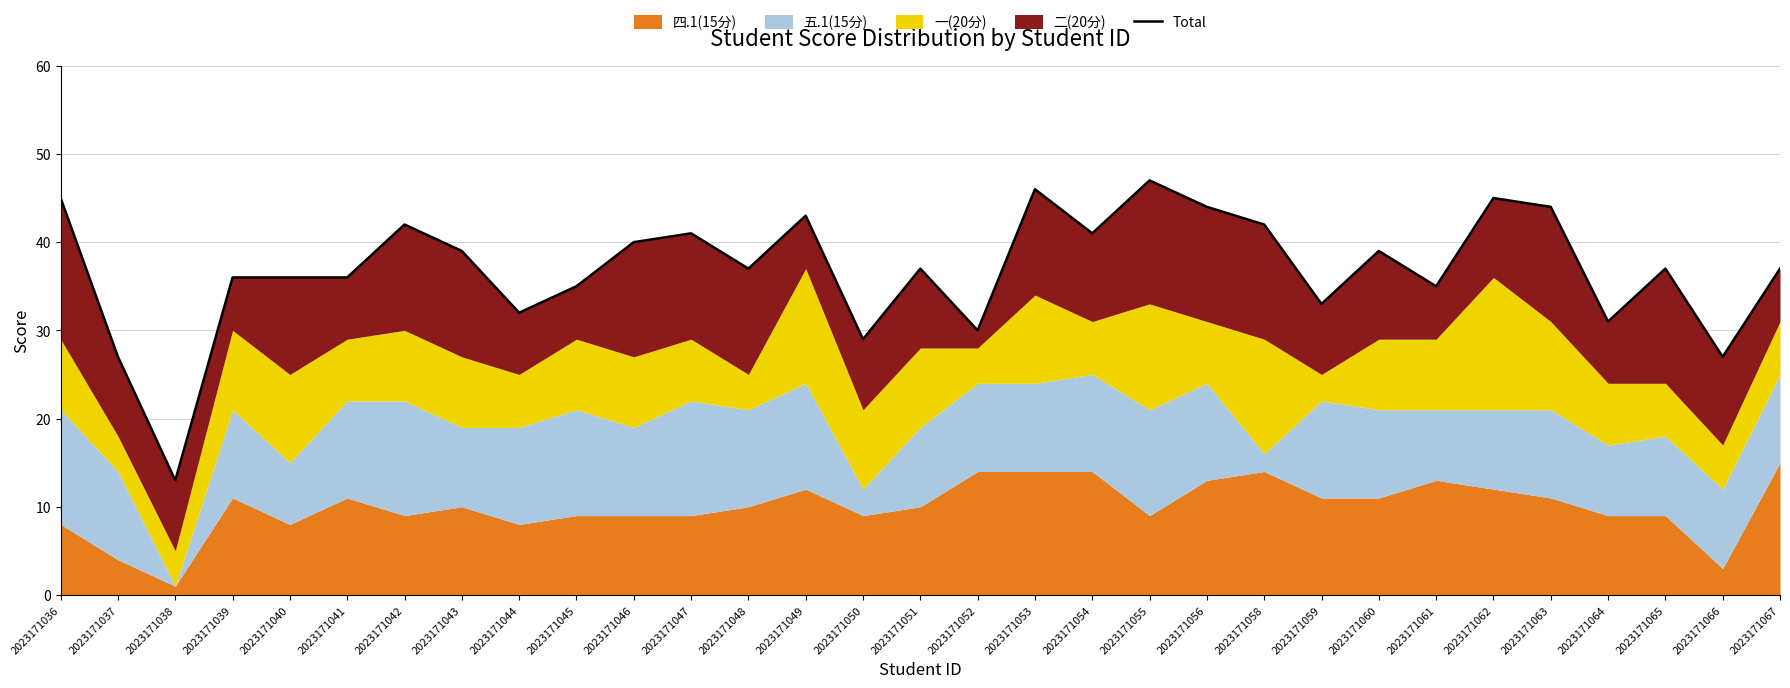

True or false: the data has more than 0 interior local peaks.

True